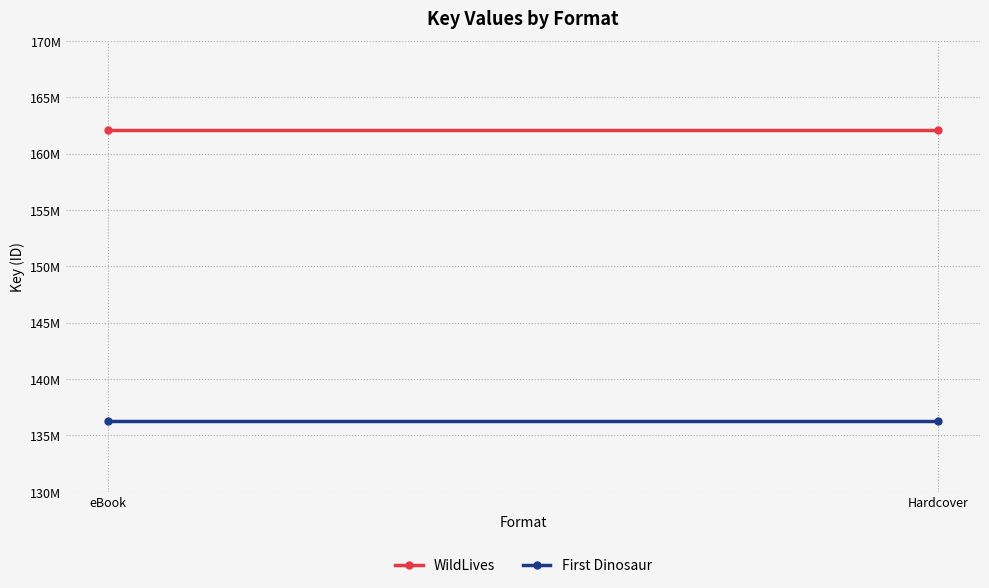

Which category has the lowest value in the WildLives series?

eBook